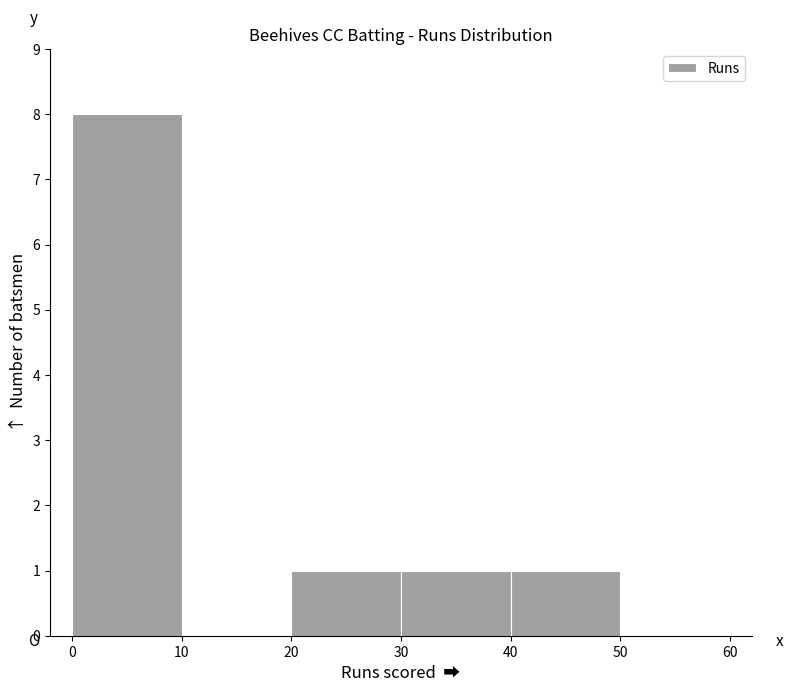

Reading left to right, transcribe this chart: for each bar, give the range it covers on the x-axis and its height. The values are not printed on the chart, so give them approximately, as read against the axis.

0 to 10: 8
10 to 20: 0
20 to 30: 1
30 to 40: 1
40 to 50: 1
50 to 60: 0